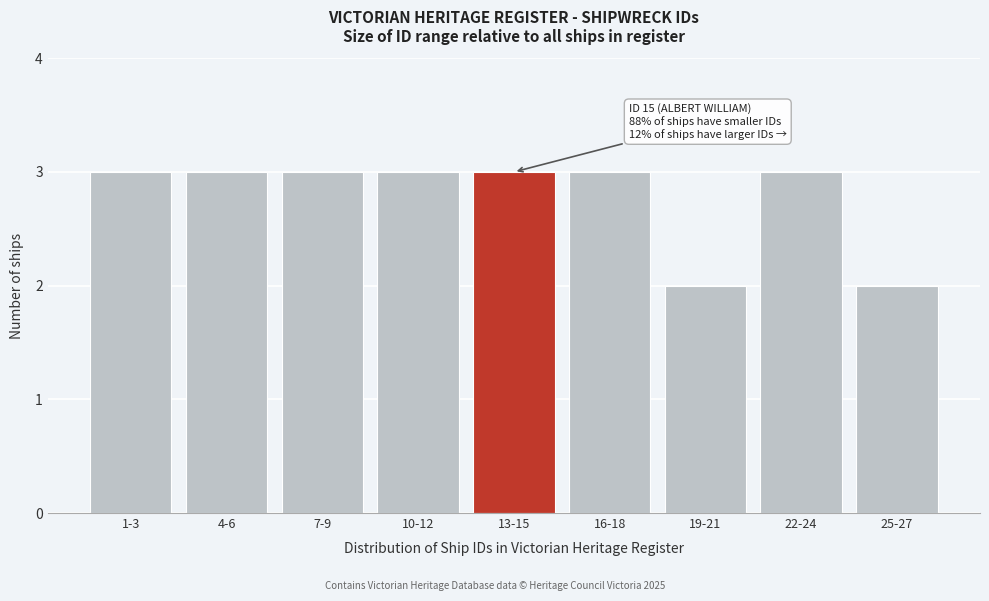

Reading left to right, list all the values displayed in this chart.

1-3=3	4-6=3	7-9=3	10-12=3	13-15=3	16-18=3	19-21=2	22-24=3	25-27=2